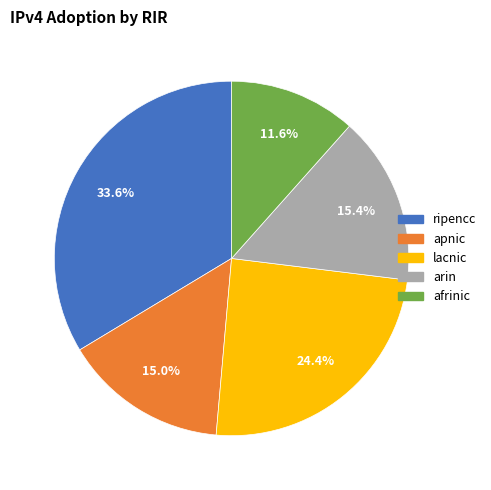

To the nearest percent, what is the combined percentage of arin and ripencc?

49%